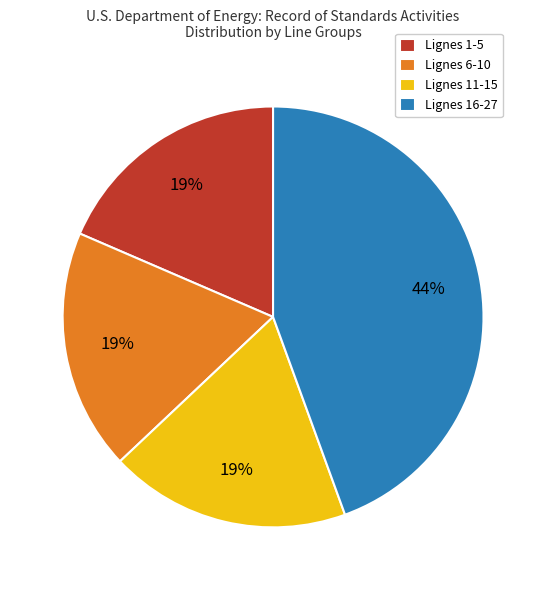

To the nearest percent, what is the average slice percentage?

25%